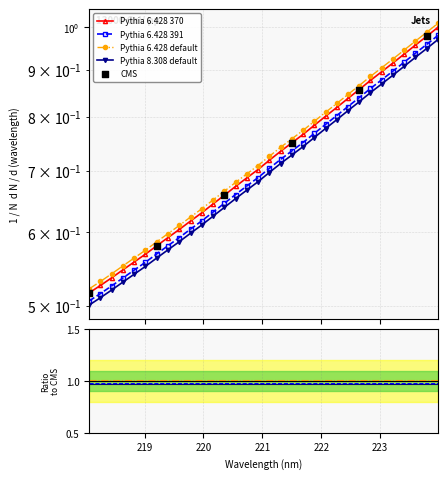

Which has a higher value, 218.6332 or 223.7895?

223.7895